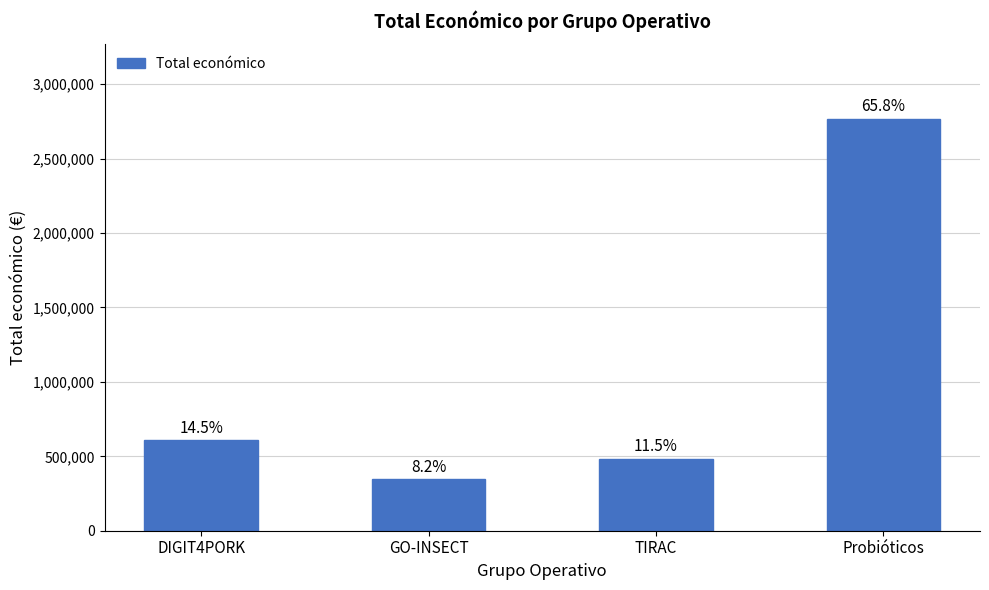

How many bars are there in total?

4